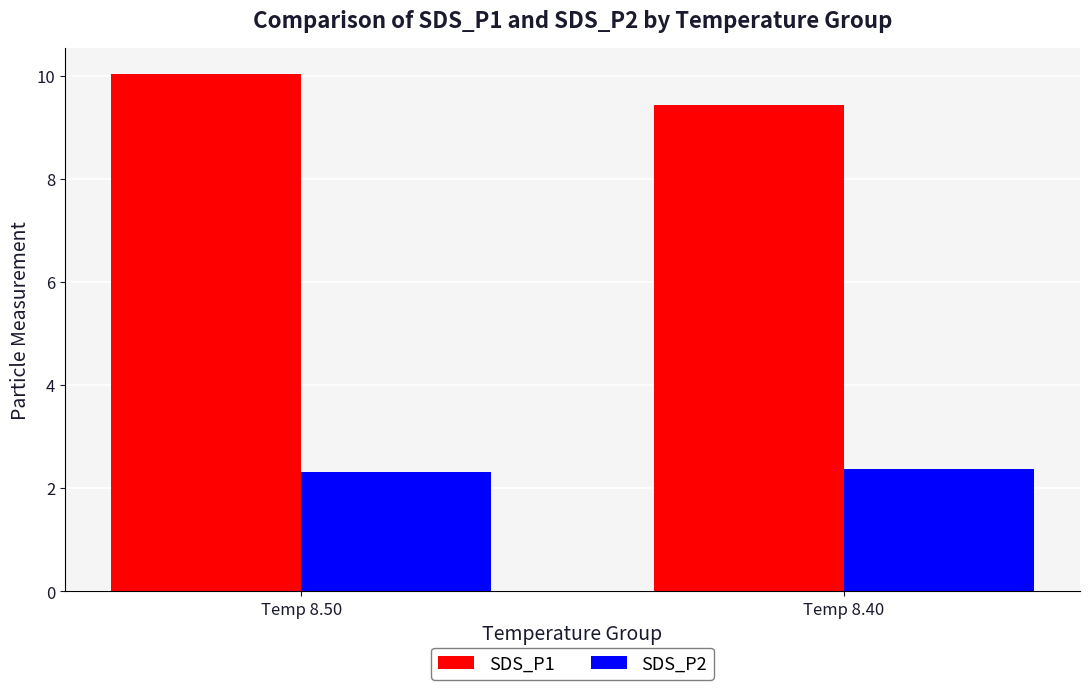

Rank the series by their maximum value, from highest to lowest.

SDS_P1, SDS_P2